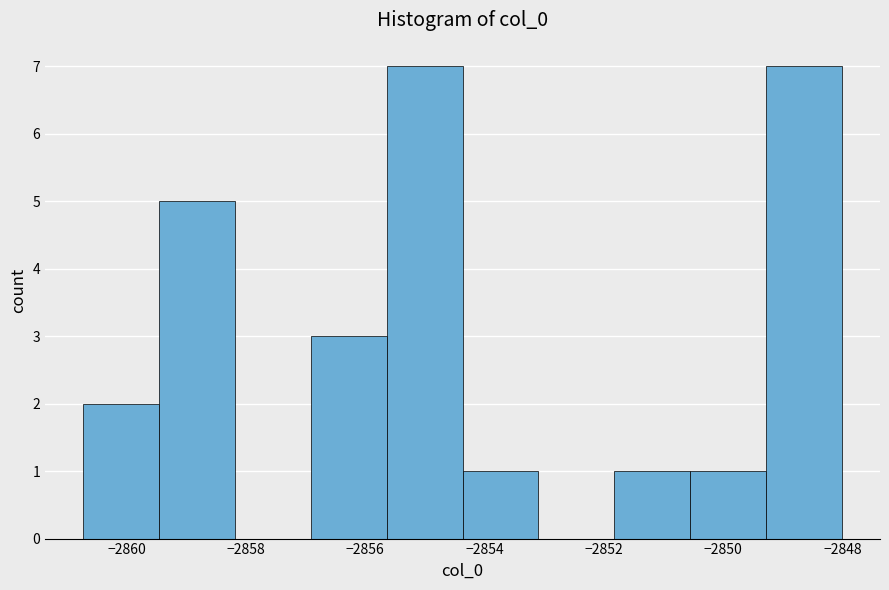

Reading left to right, list every bar in this chart as the range it spans on the x-axis followed by its height. Neither the bar edges nor the heights are printed on the chart, so give them approximately, as read against the axes.

-2860.8 to -2859.4: 2
-2859.4 to -2858.2: 5
-2858.2 to -2857.0: 0
-2857.0 to -2855.6: 3
-2855.6 to -2854.4: 7
-2854.4 to -2853.0: 1
-2853.0 to -2851.8: 0
-2851.8 to -2850.6: 1
-2850.6 to -2849.2: 1
-2849.2 to -2848.0: 7